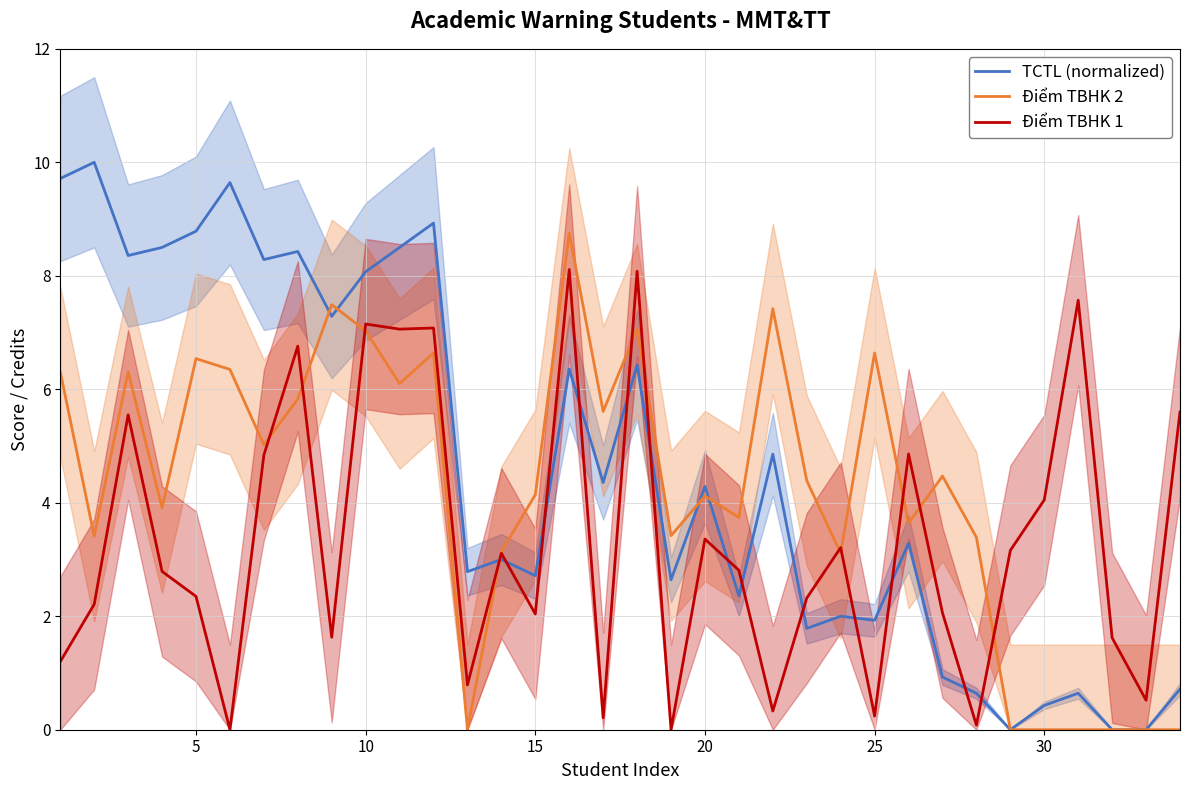

List the series in order of their peak value, lowest first.

Điểm TBHK 1, Điểm TBHK 2, TCTL (normalized)